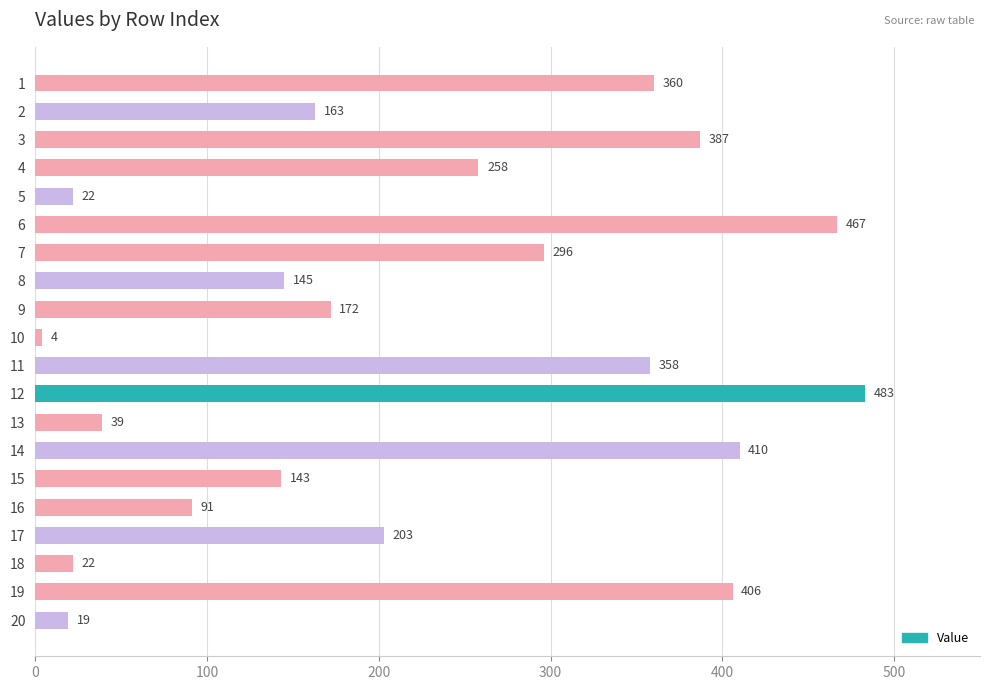

What is the change in value from 2 to 15?

-20